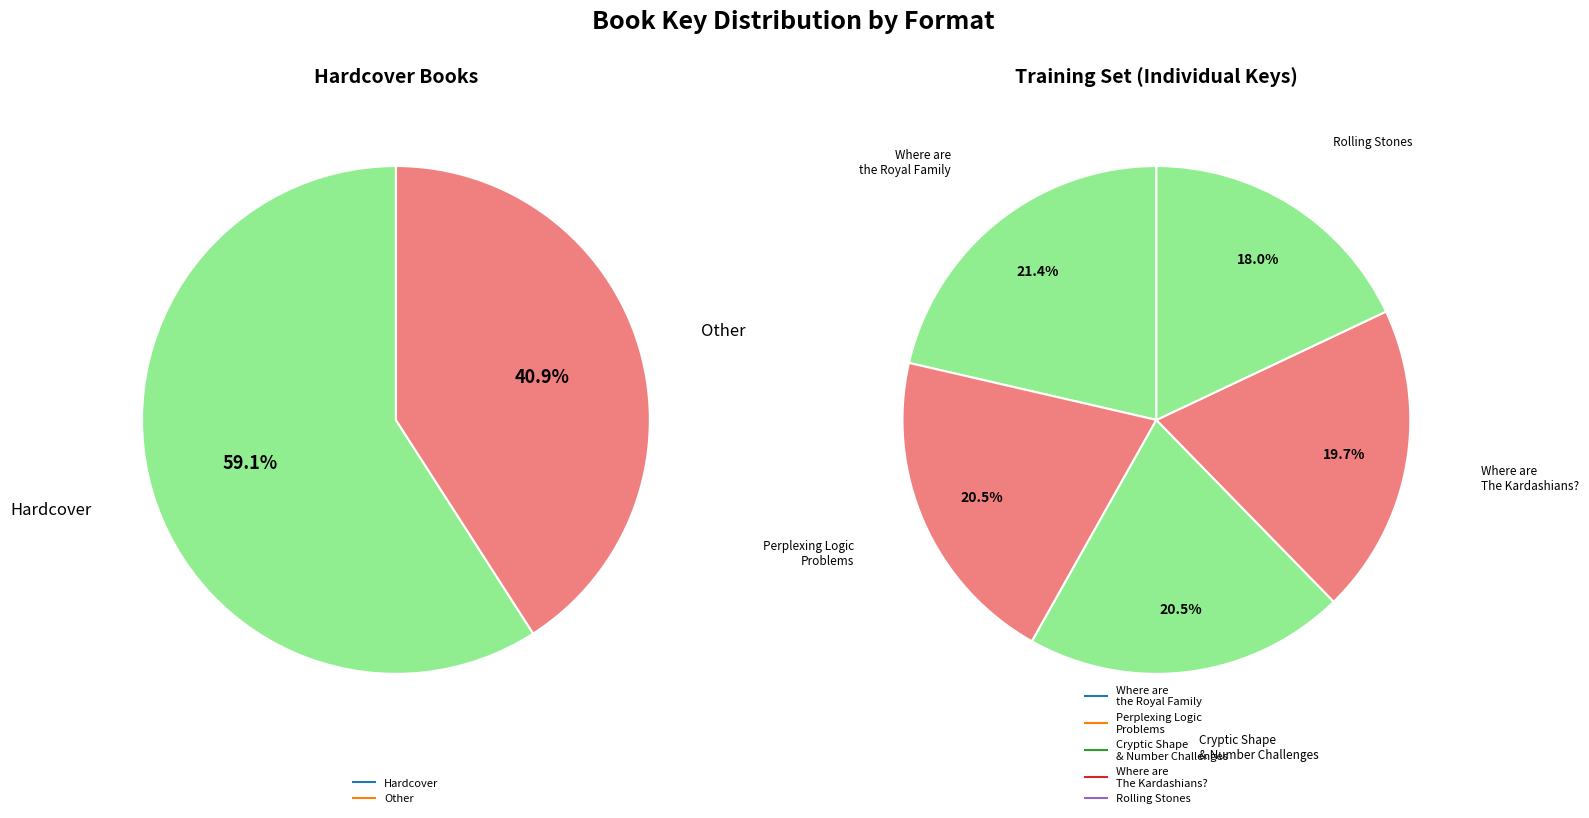

How many slices are in this pie chart?

5